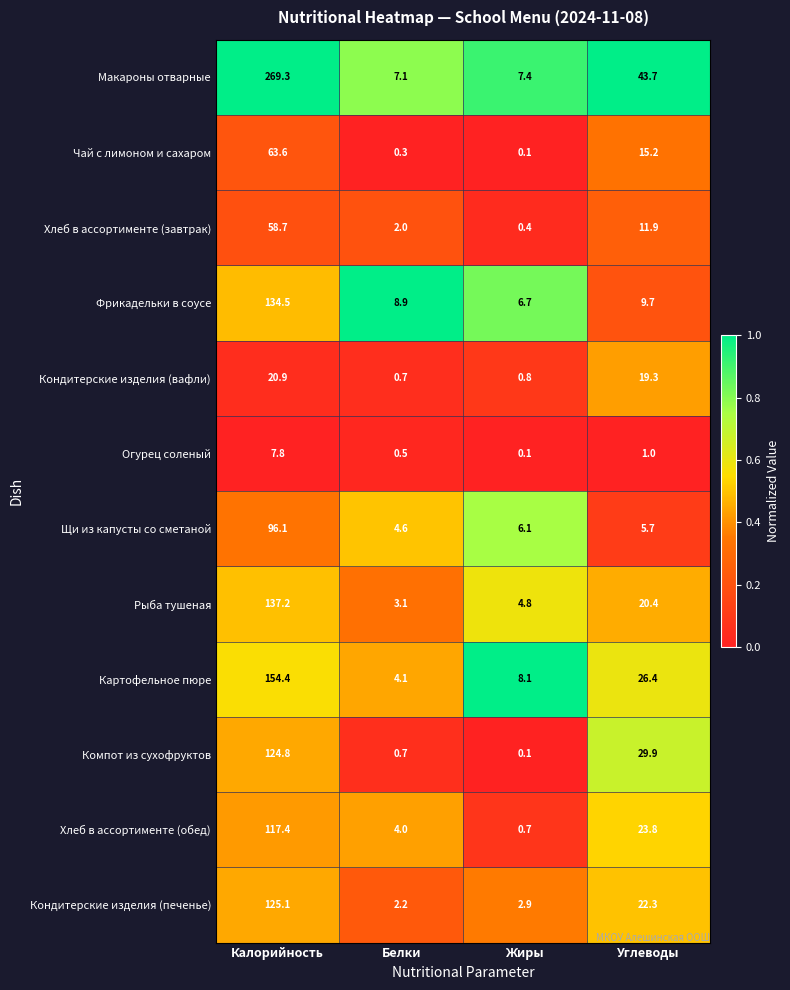

What is the sum of all Макароны отварные values?

327.5